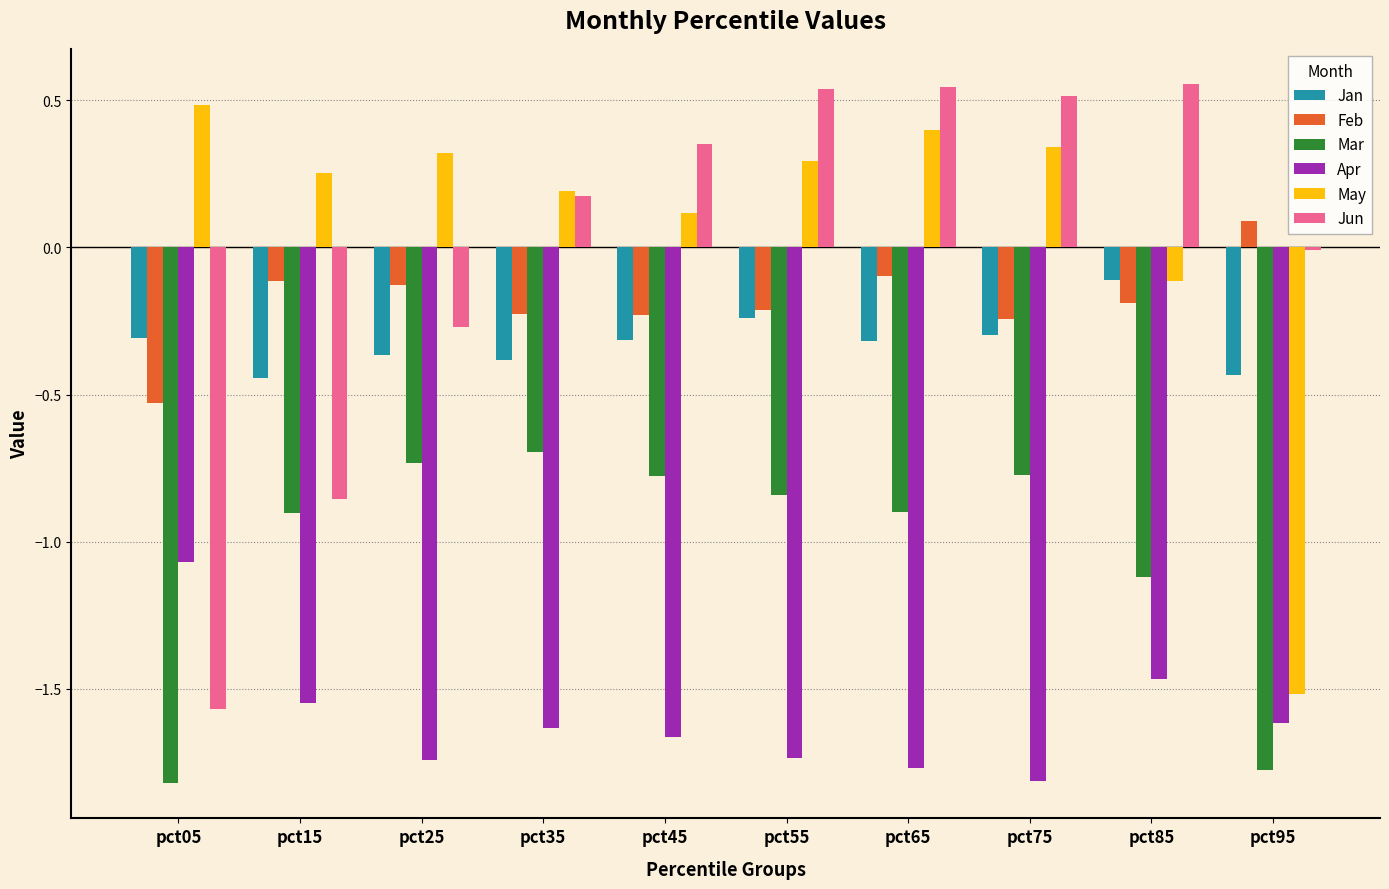

How many bars are there in total?

60